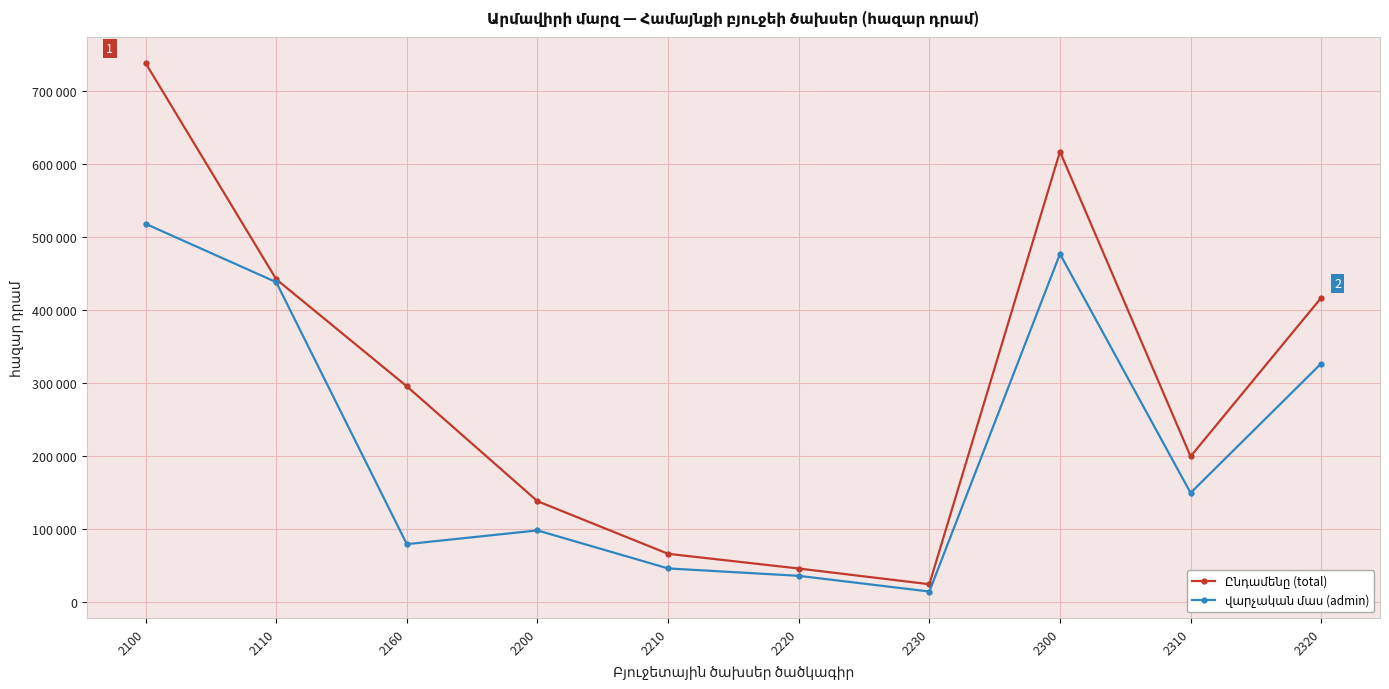

Is this an area chart (filled region under the line)?

No